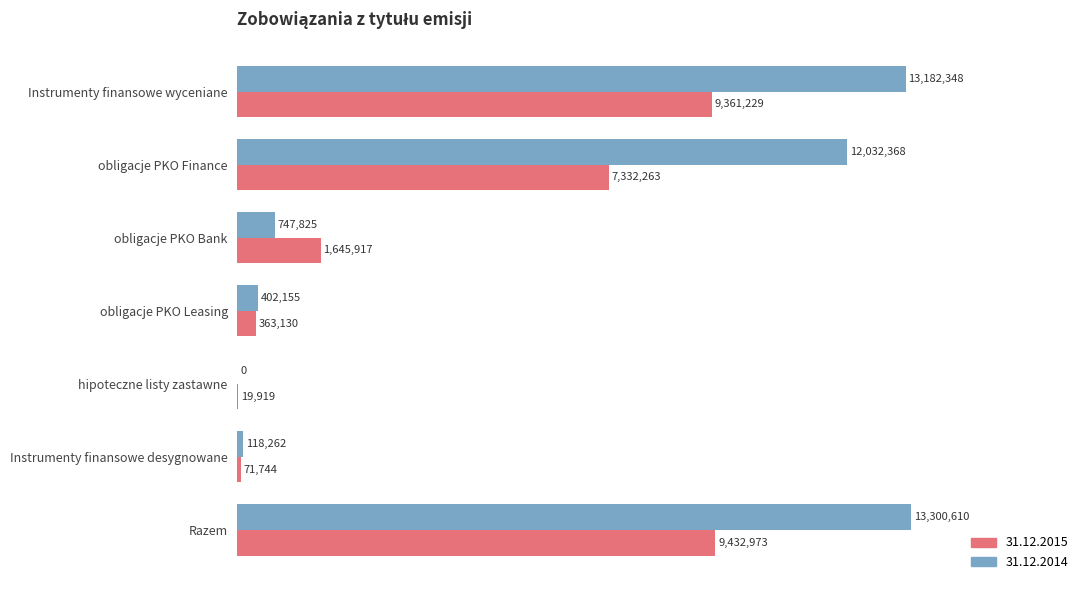

Reading left to right, what are all the values shown in this chart?

31.12.2015: 9361229	7332263	1645917	363130	19919	71744	9432973
31.12.2014: 13182348	12032368	747825	402155	0	118262	13300610